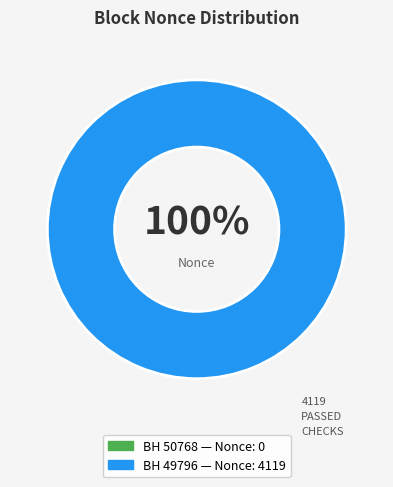

True or false: 50768 accounts for 1% of the total.

False